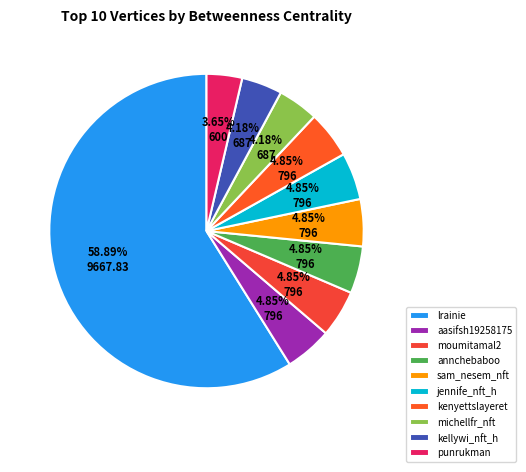

What is the largest slice in the pie chart?

lrainie